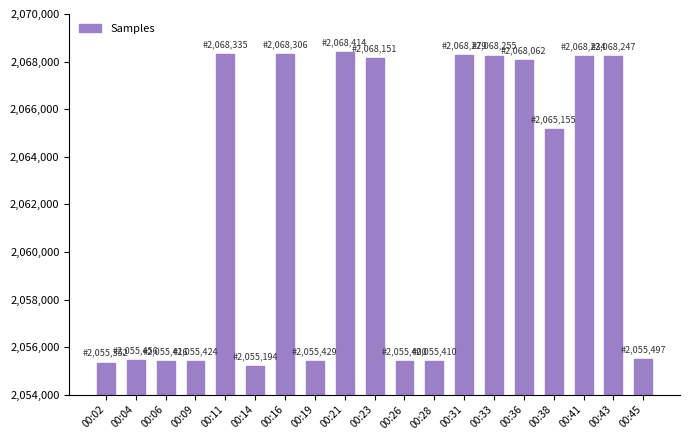

What is the value of the 1st bar from the left?

2055352